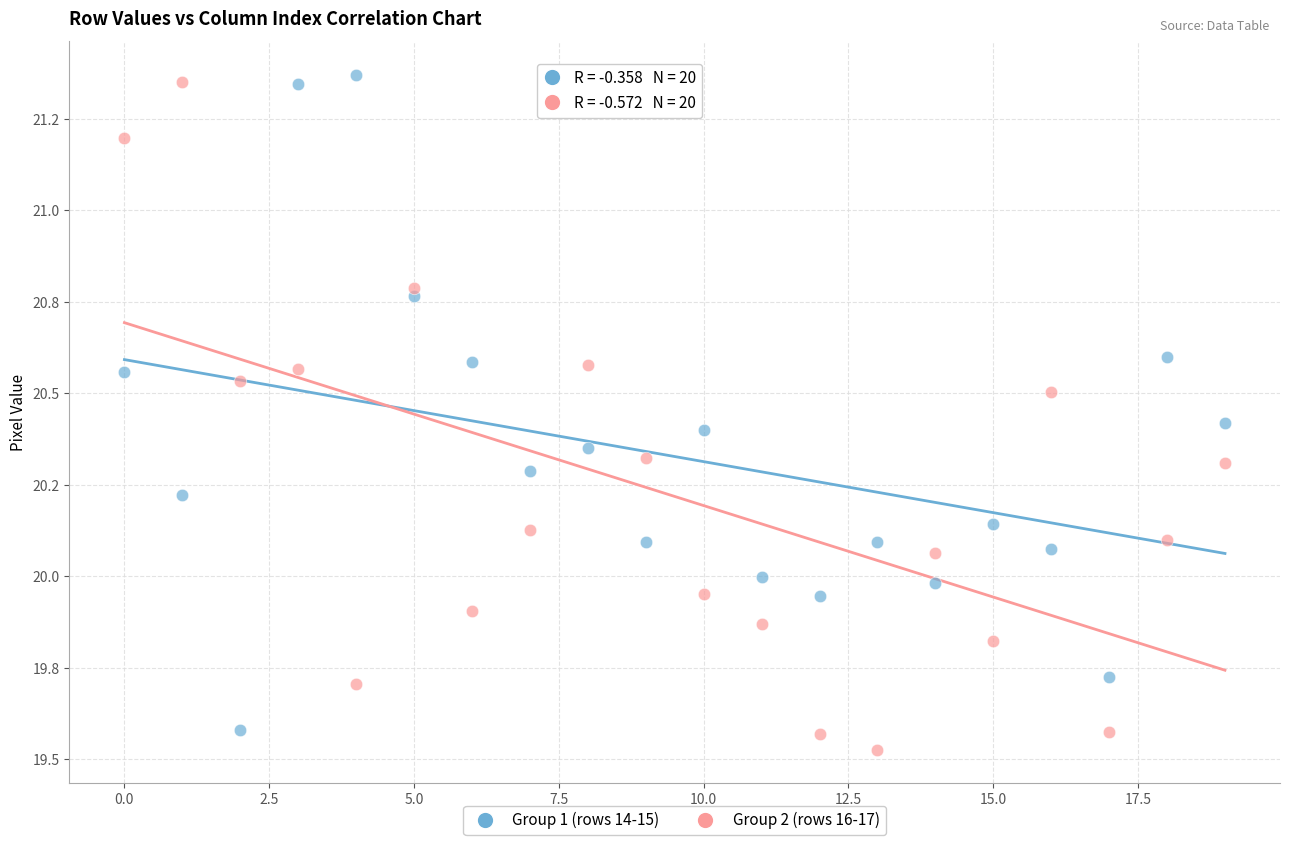

What are all the series names shown in the legend?

Group 1 (rows 14-15), Group 2 (rows 16-17)